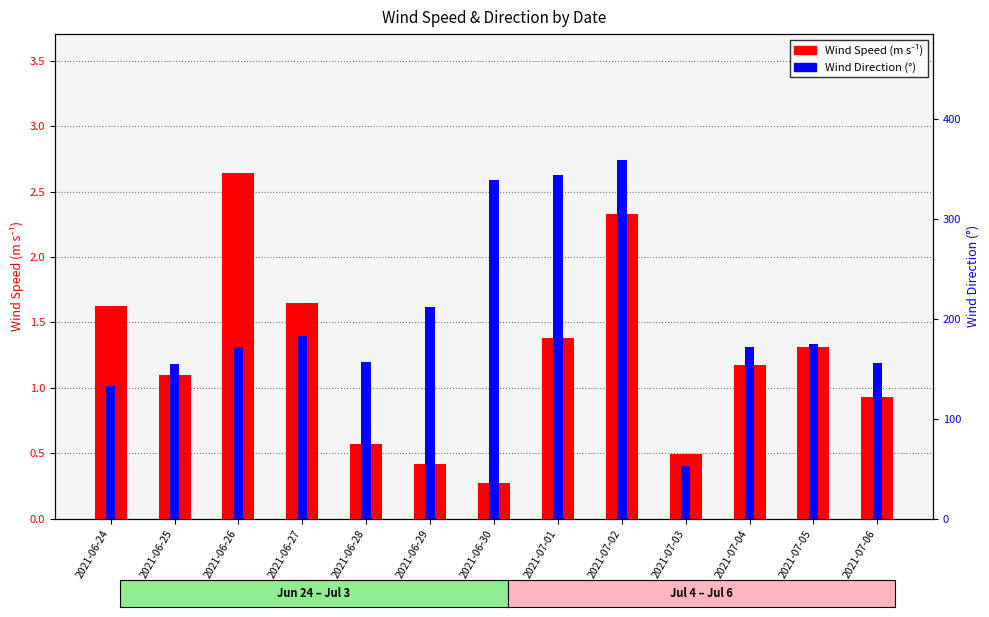

How many bars are there in each group?

2